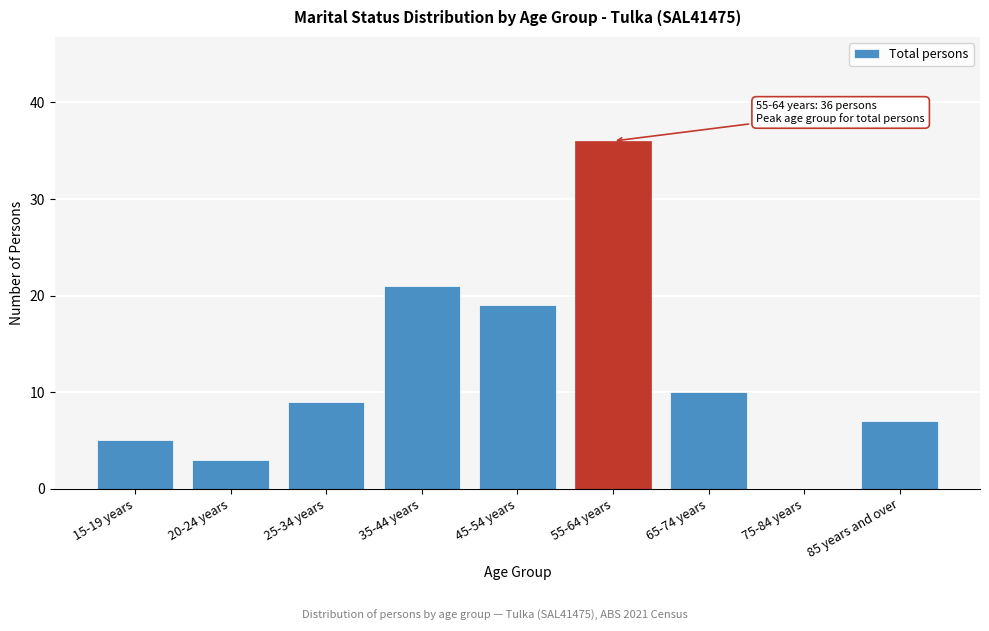

Reading left to right, transcribe all the data shown in this chart.

15-19 years=5	20-24 years=3	25-34 years=9	35-44 years=21	45-54 years=19	55-64 years=36	65-74 years=10	75-84 years=0	85 years and over=7